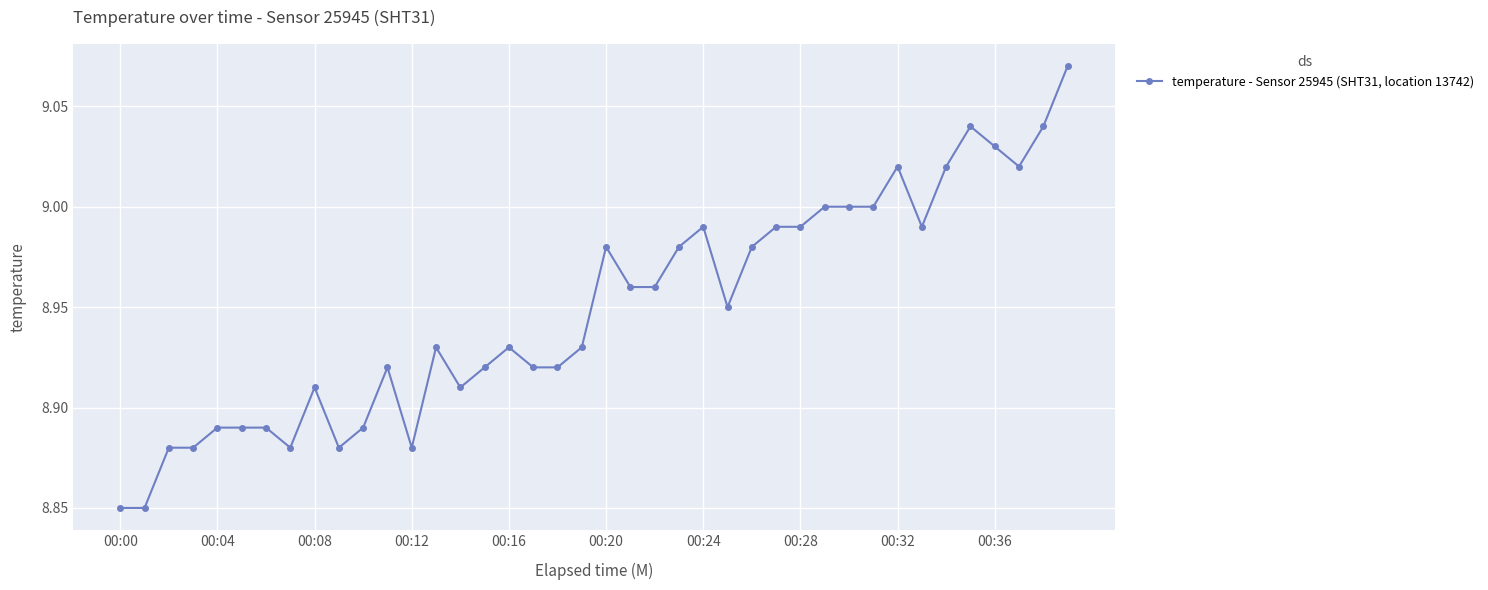

True or false: there are more than 2 points higher than both neighbors.

True